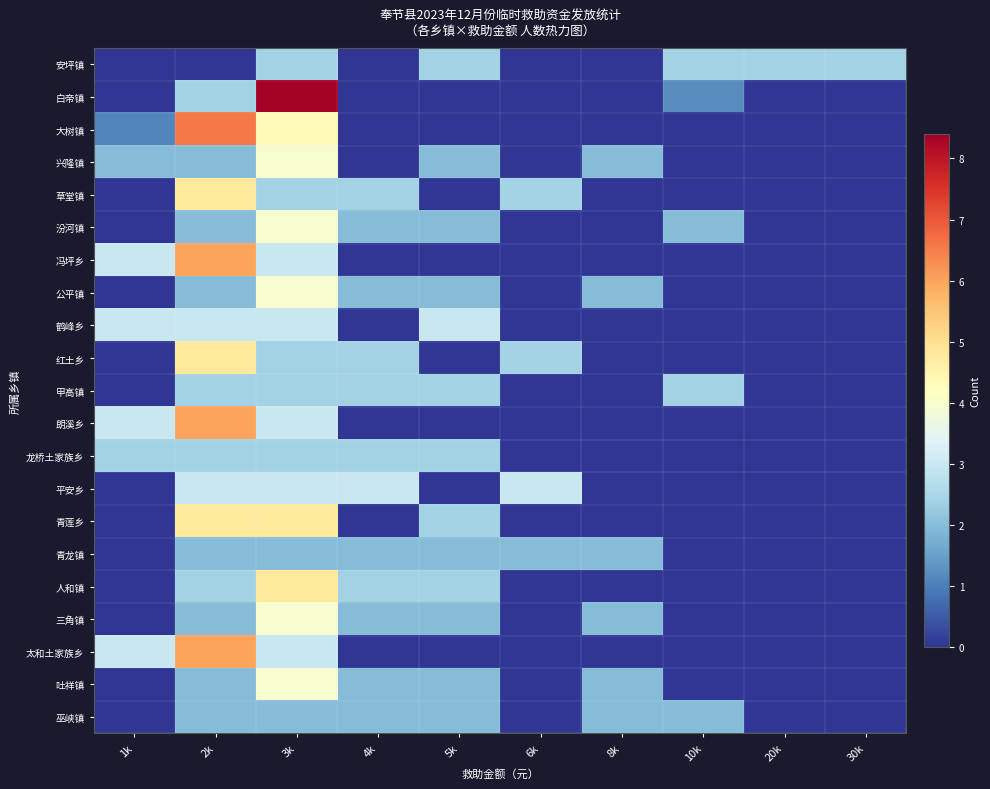

At which category does the chart reach its minimum across all series?

1k